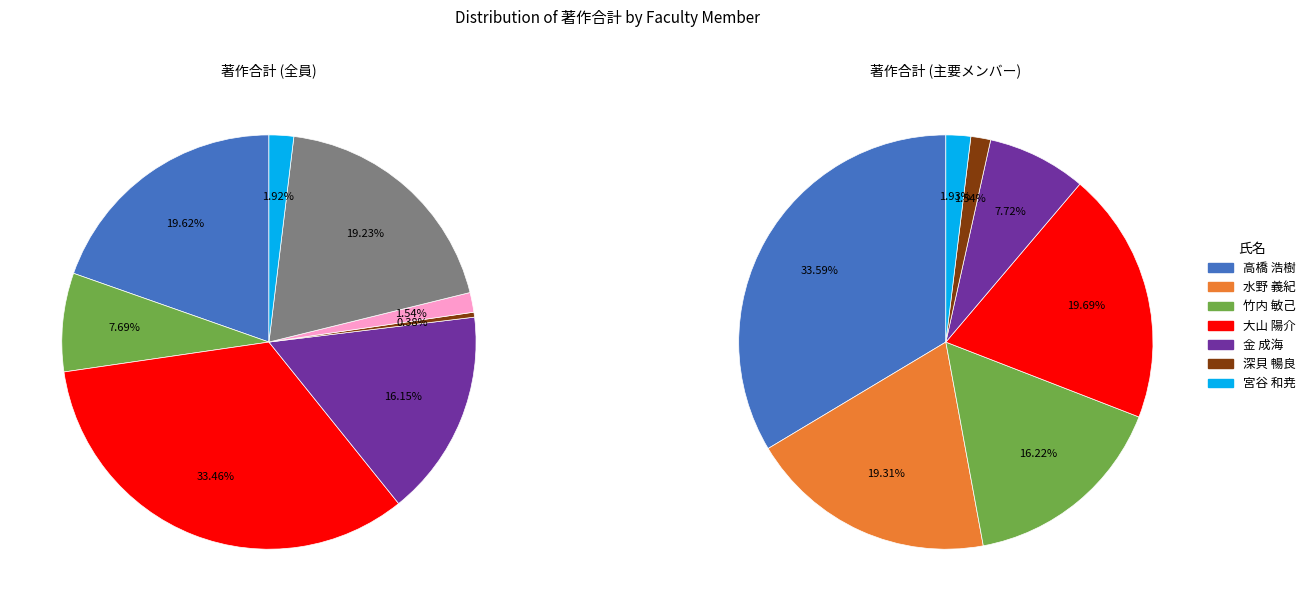

True or false: 竹内 敏己 accounts for 29% of the total.

False